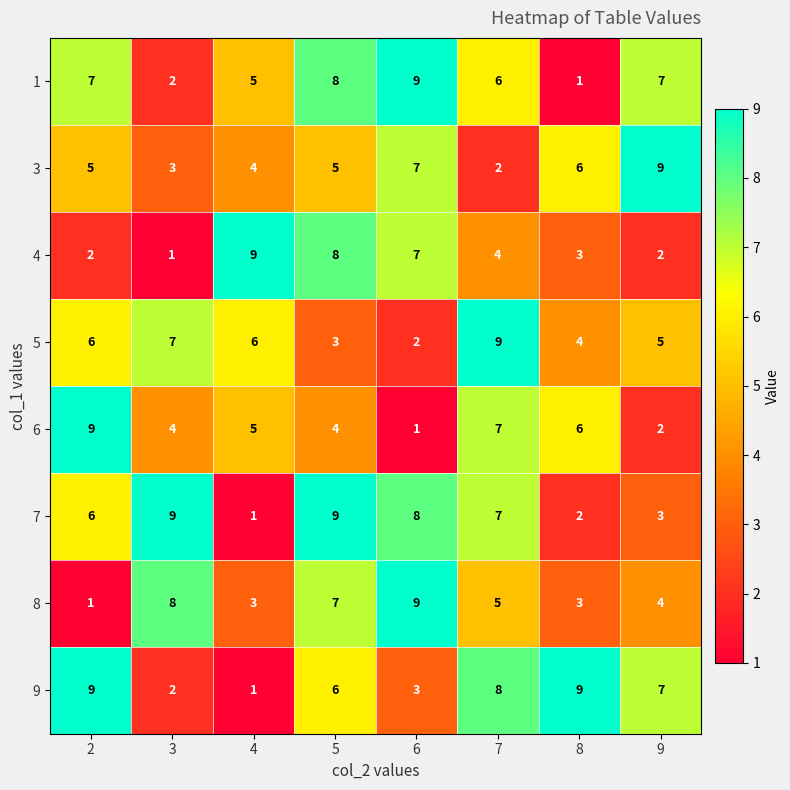

What is the highest value of the 3 series?

9